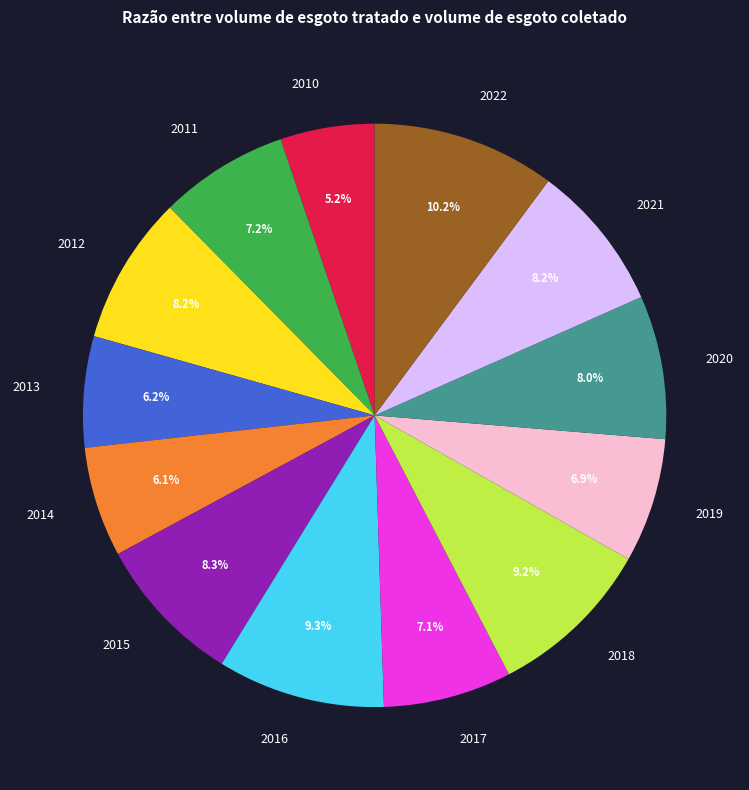

Between 2014 and 2017, which is larger?

2017